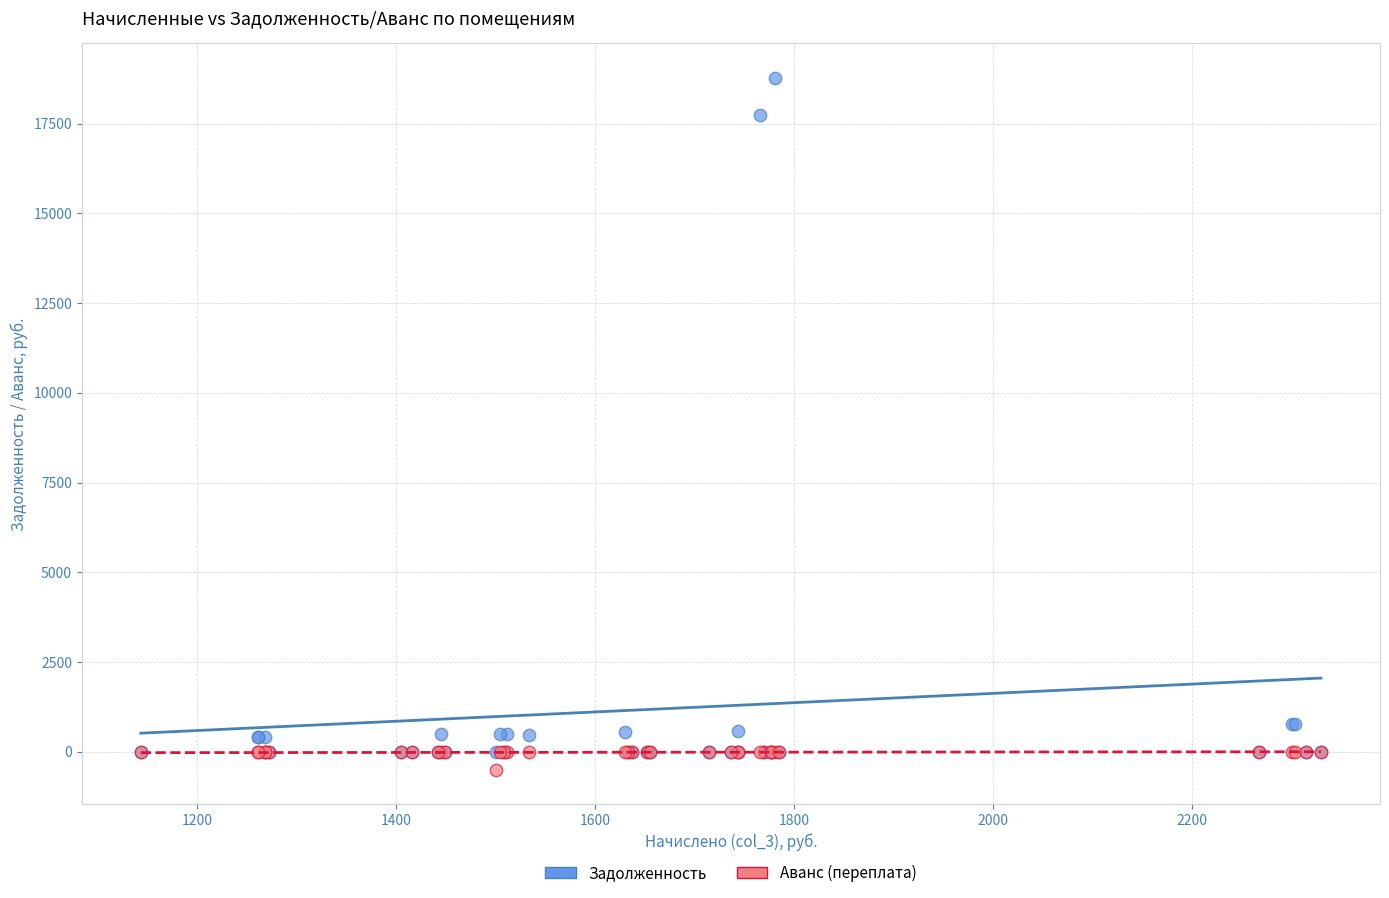

In the Задолженность series, what Y value is closest to 9385?

17724.5